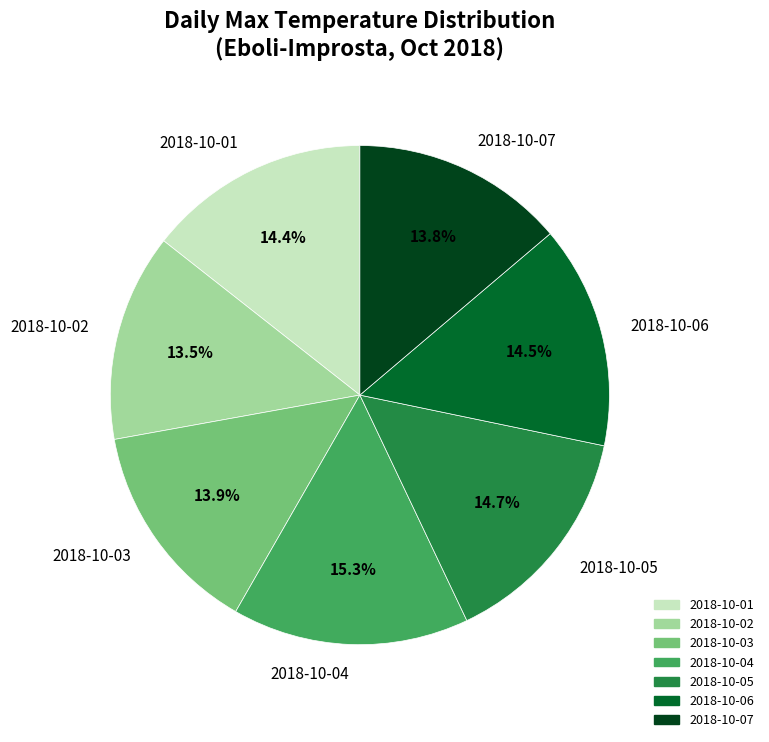

Do 2018-10-05 and 2018-10-01 together represent more than half of the pie?

No